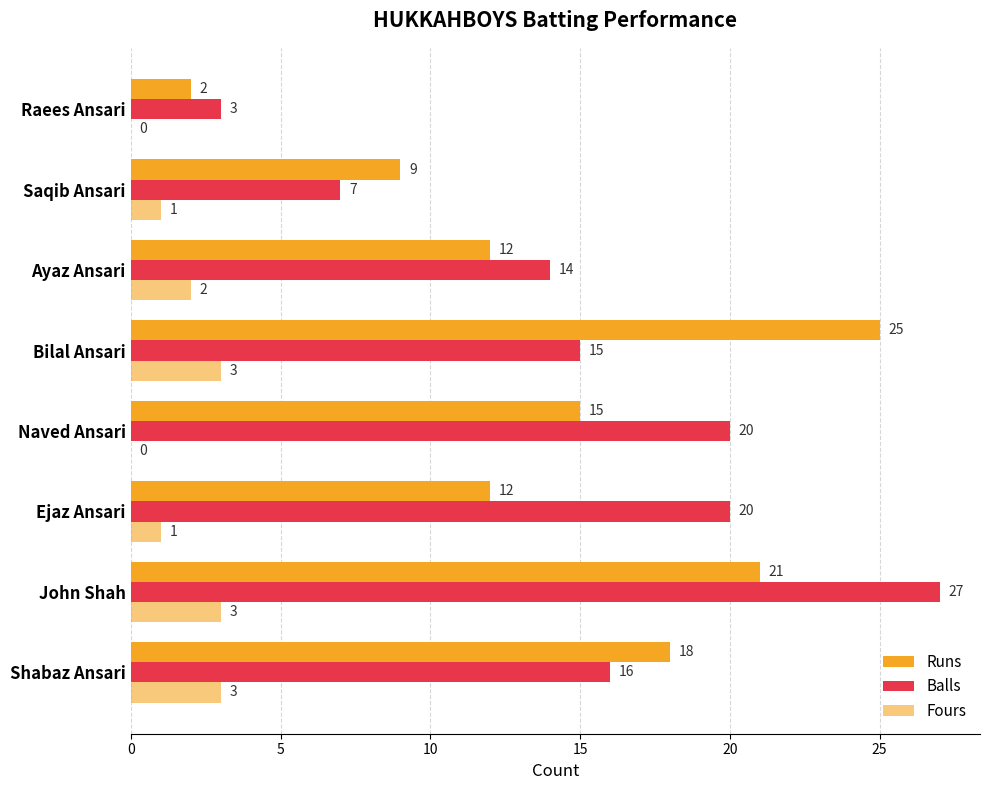

Count the number of data series in this chart.

3